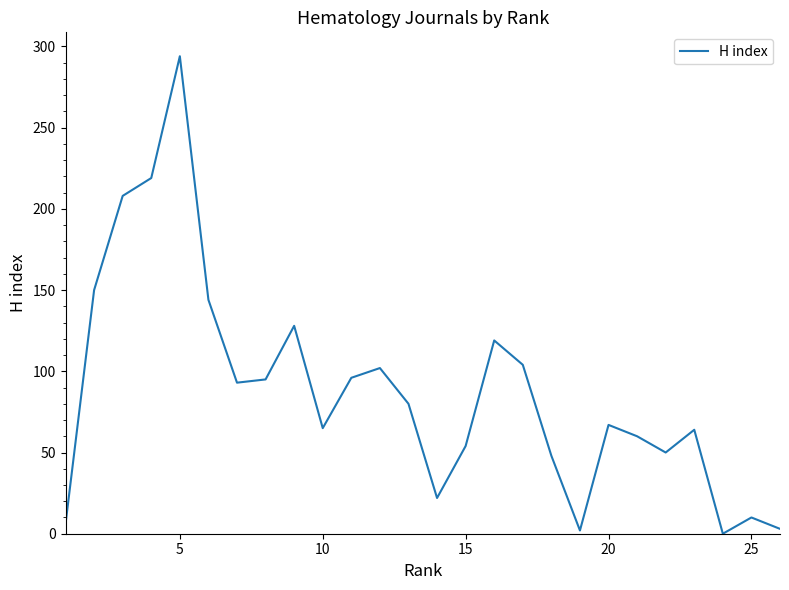

How many lines are shown in the chart?

1